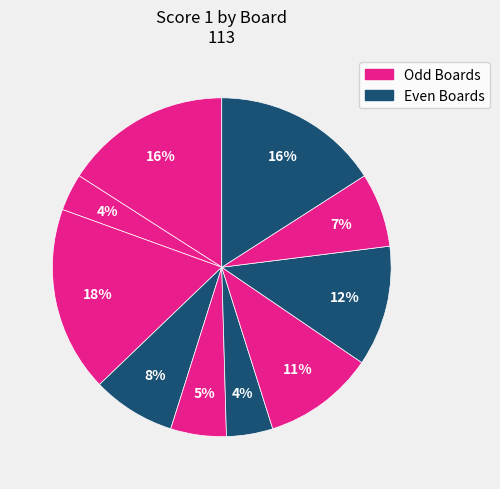

How many slices are in this pie chart?

10